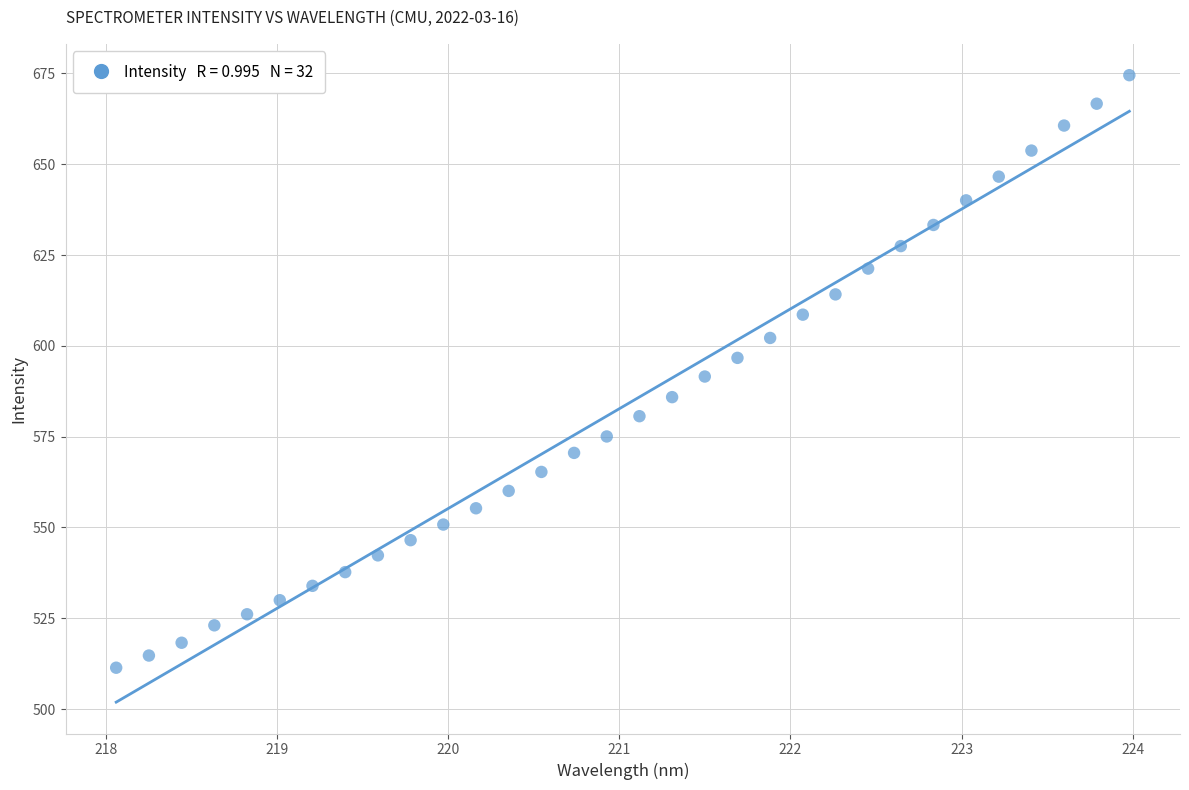

What is the range of X values (max minus min)?

5.9